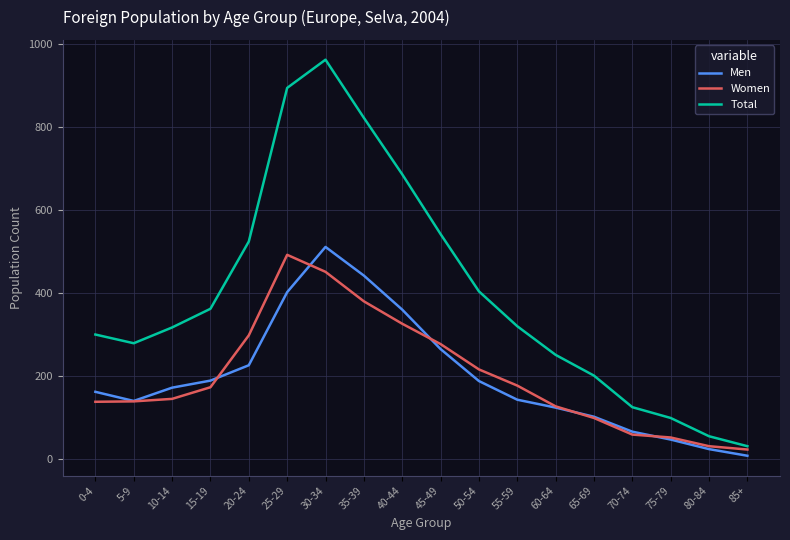

At which category is the sum across all series the highest?

30-34